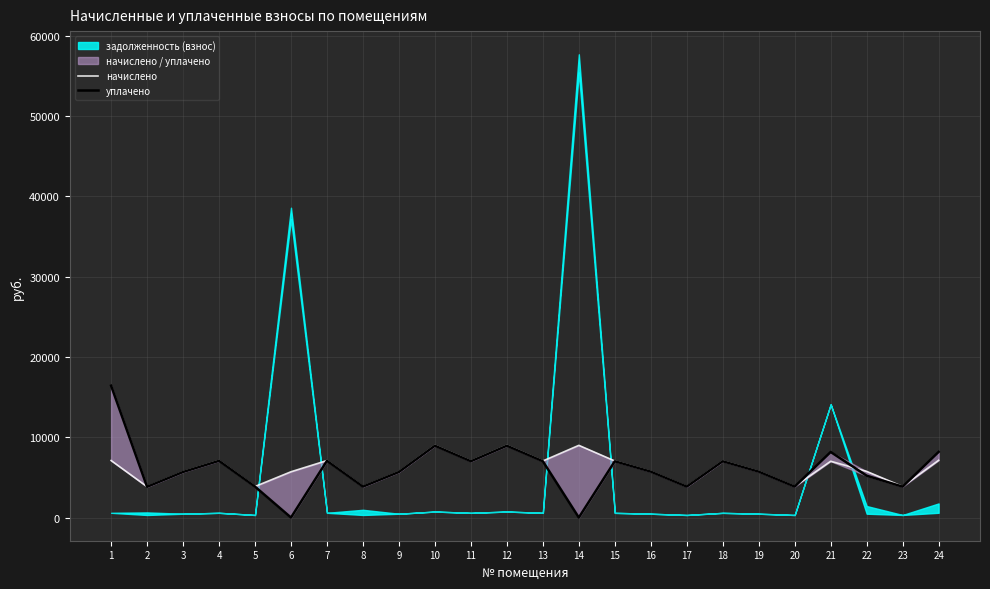

What is the difference between the second highest and second lowest values in the уплачено series?

8953.1